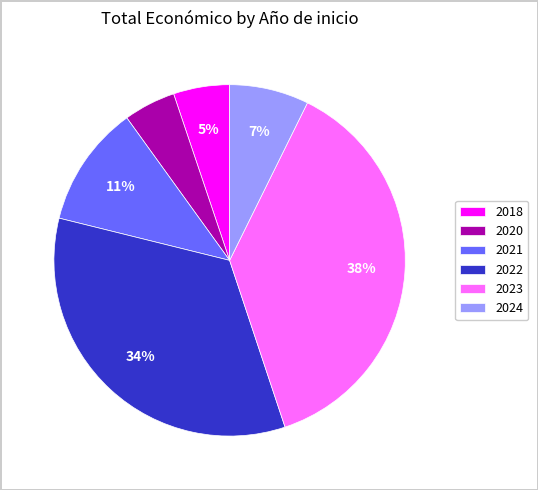

How many slices are in this pie chart?

6